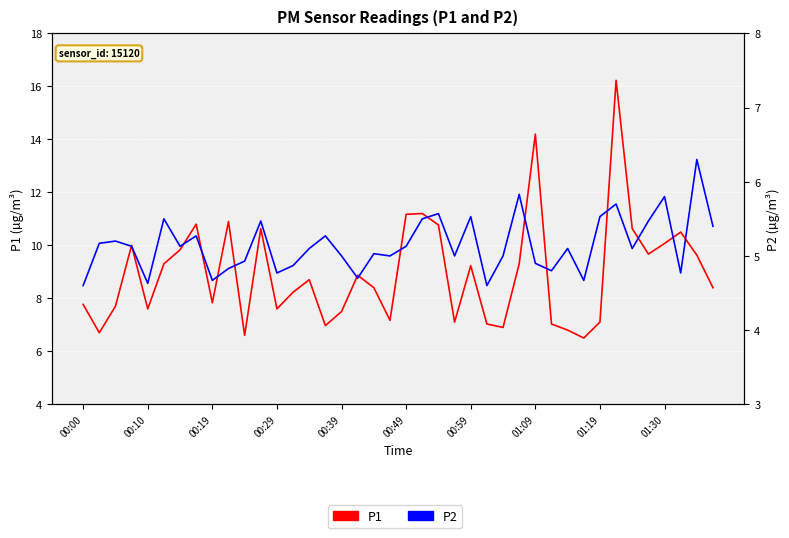

True or false: P1 and P2 intersect in this chart.

False